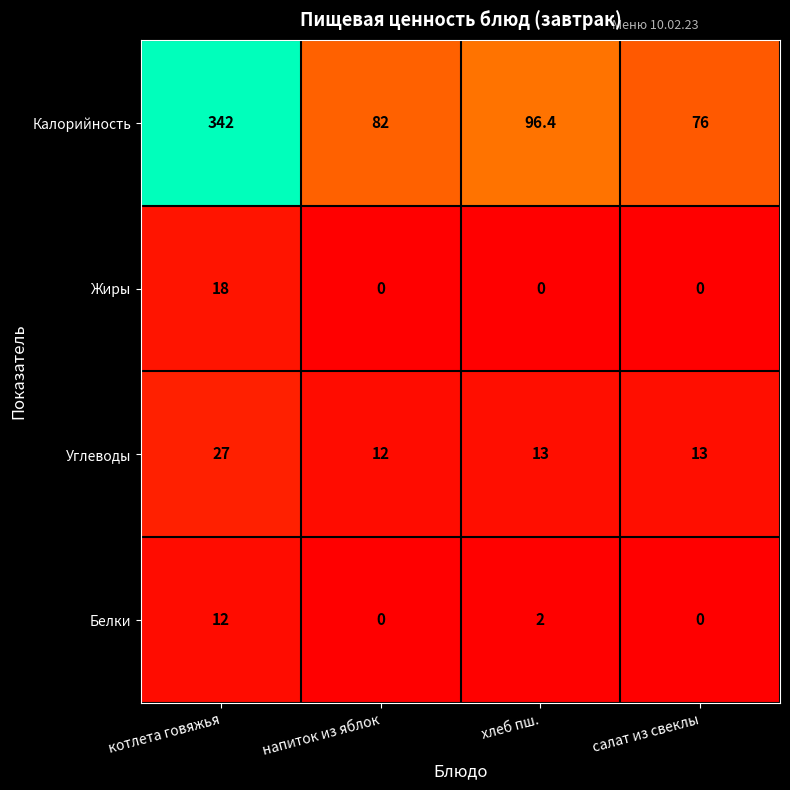

At how many categories does at least one series exceed 80?

3